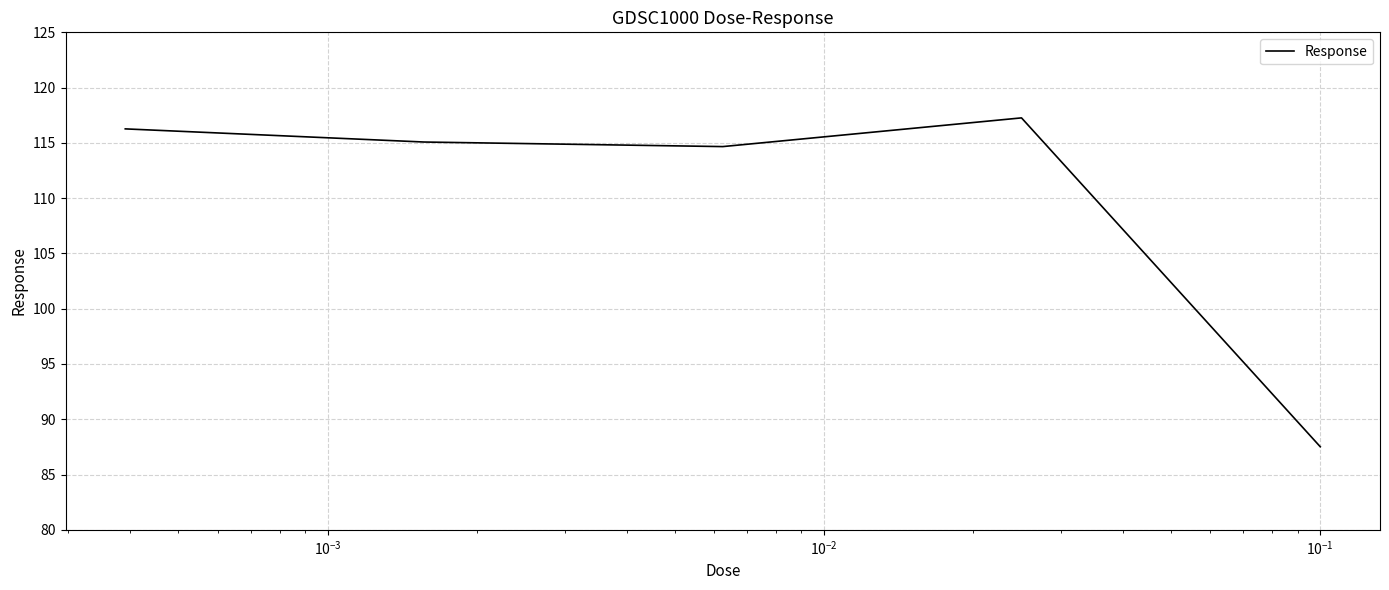

What is the sum of all values?

550.8